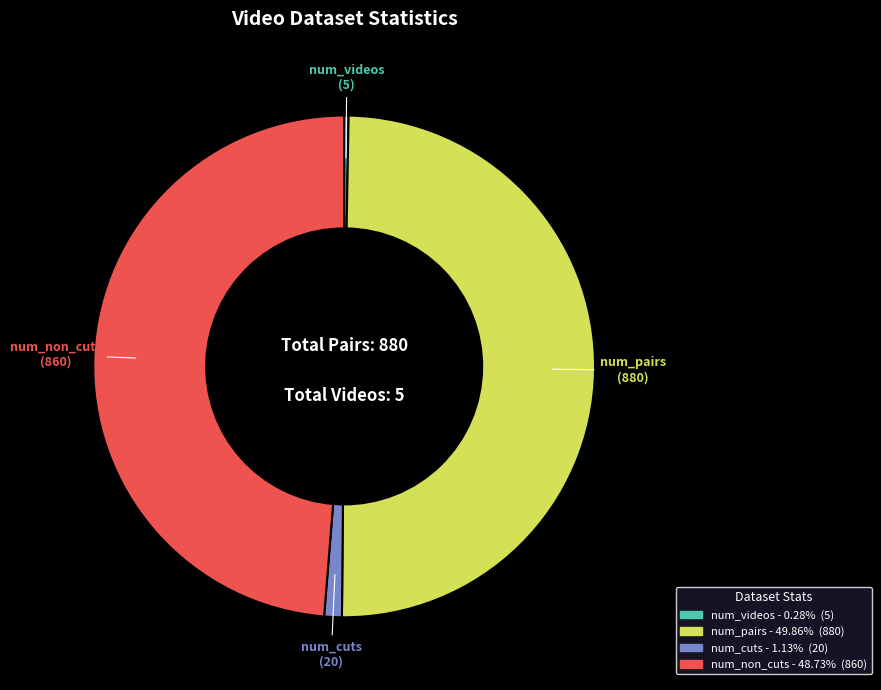

Rank the categories by value from highest to lowest.

num_pairs, num_non_cuts, num_cuts, num_videos